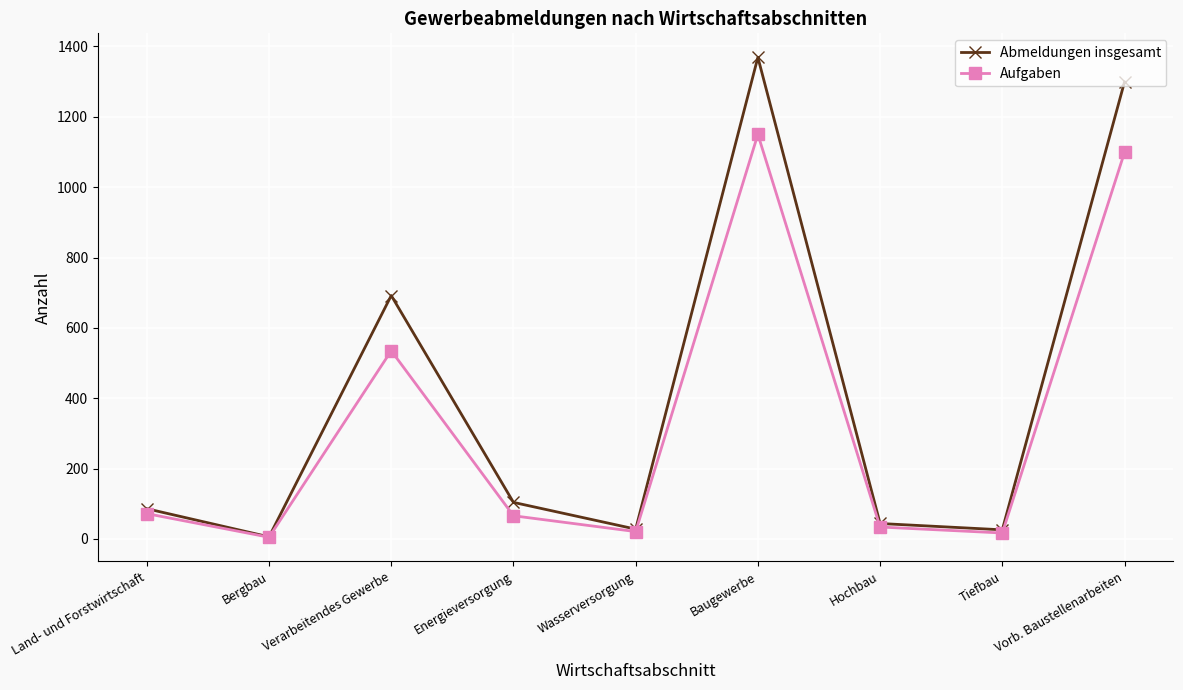

True or false: Abmeldungen insgesamt has a value of 409 at Vorb. Baustellenarbeiten.

False